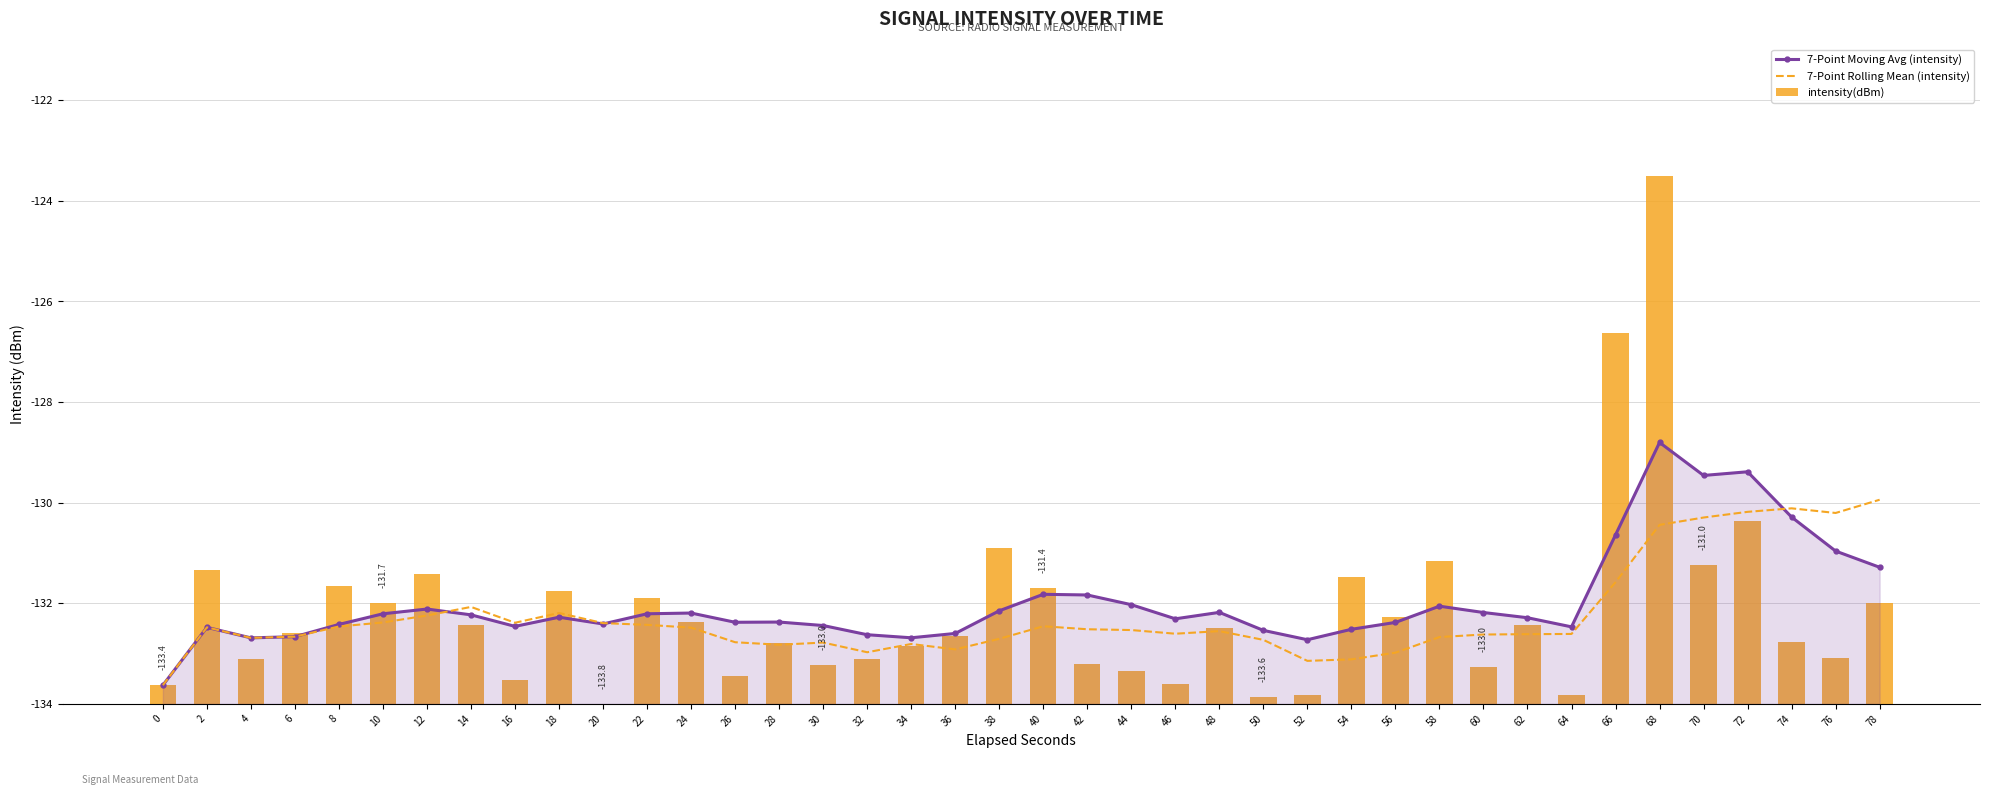

How many categories are shown in the chart?

40